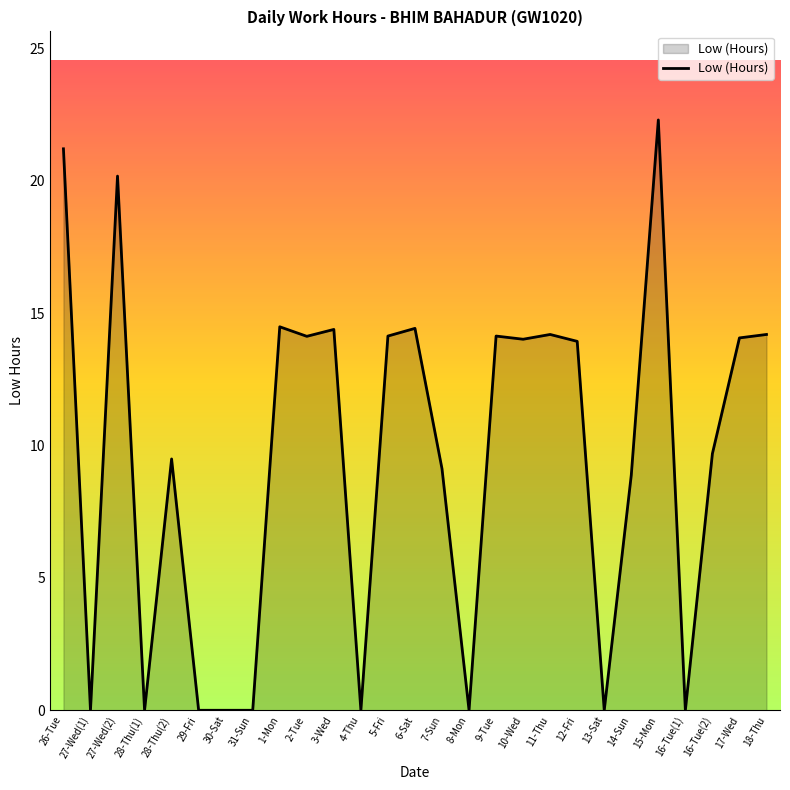

What is the average value?

9.5